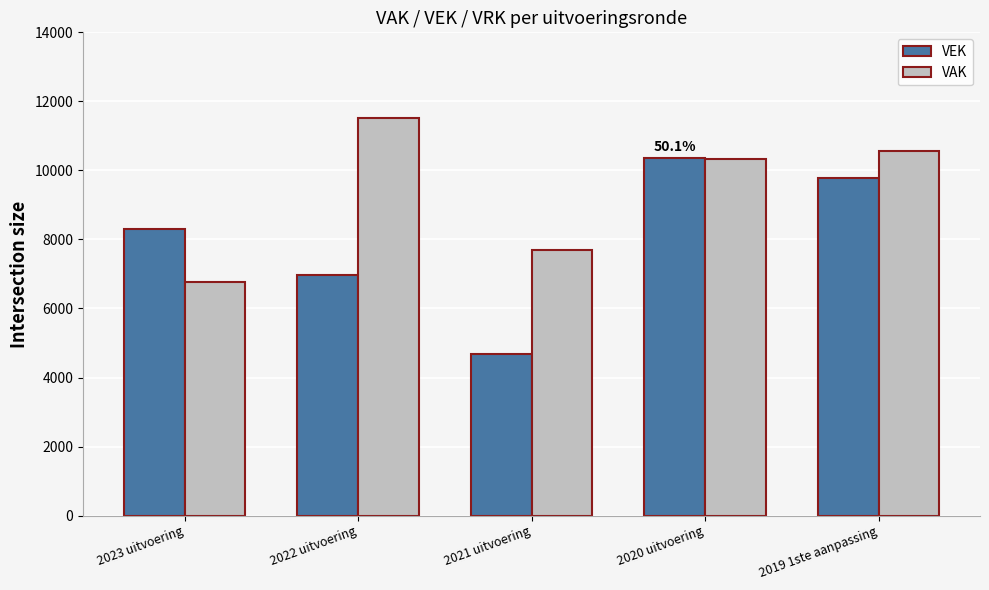

How many categories are shown in the chart?

5